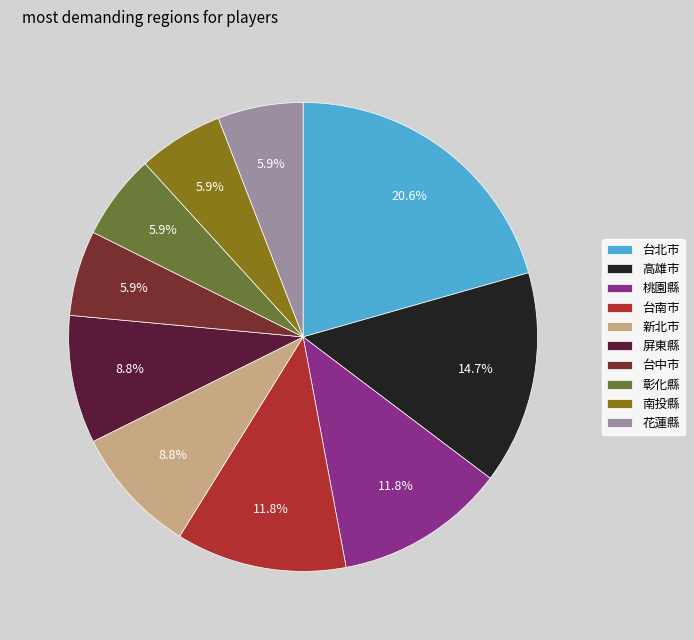

Which category has the smallest portion of the pie?

台中市